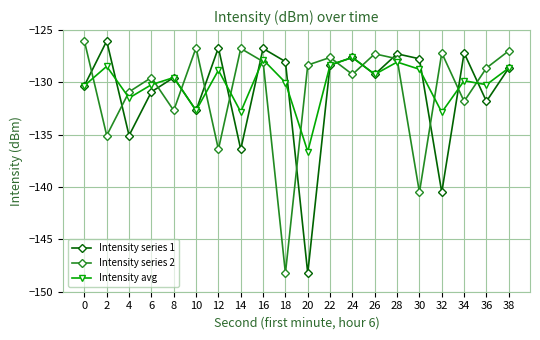

True or false: Intensity series 2 and Intensity series 1 intersect in this chart.

True